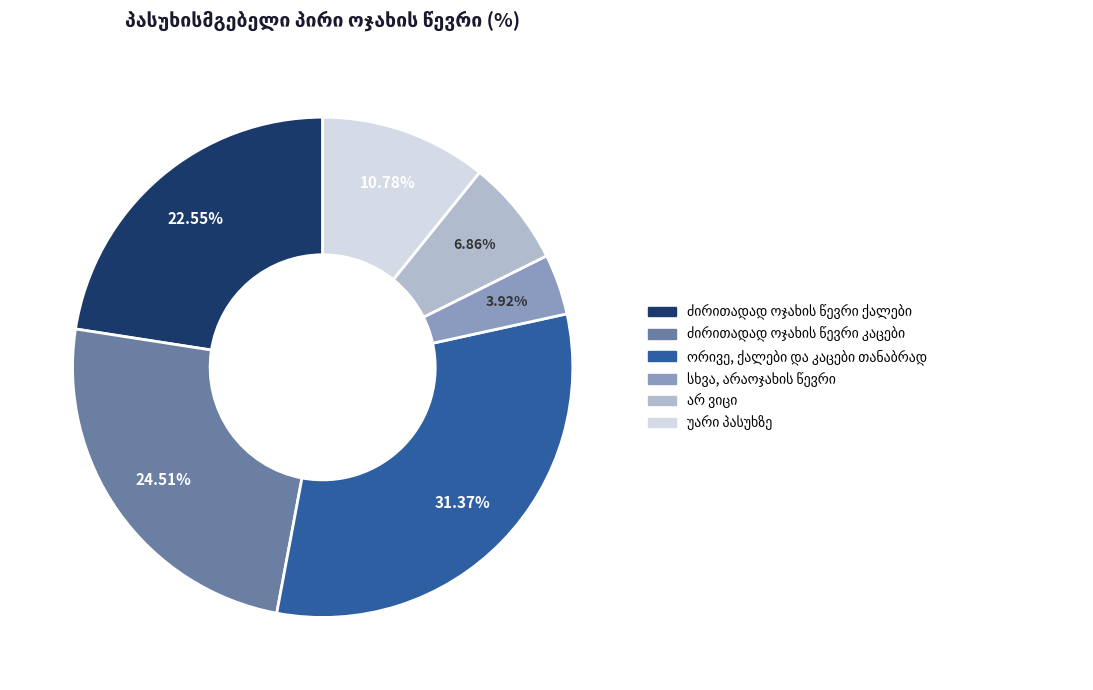

Is there a majority slice in this chart?

No